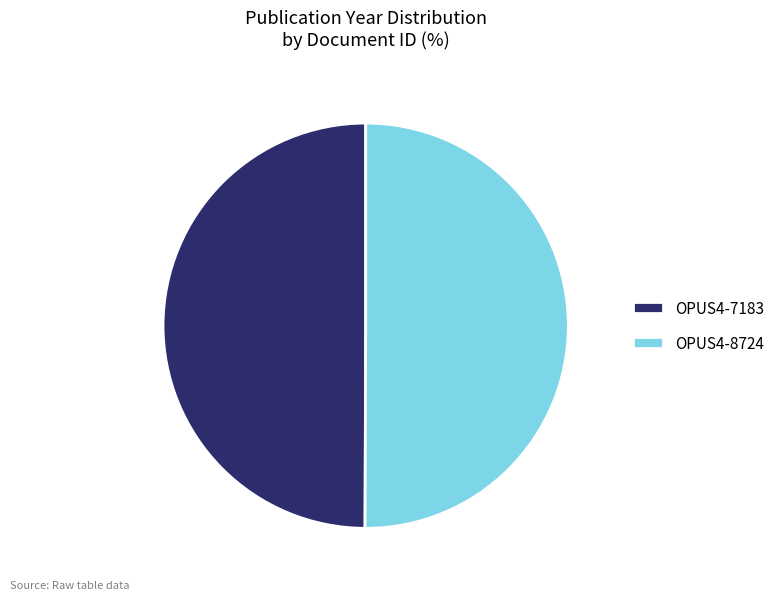

Is the sum of OPUS4-7183 and OPUS4-8724 greater than half?

Yes